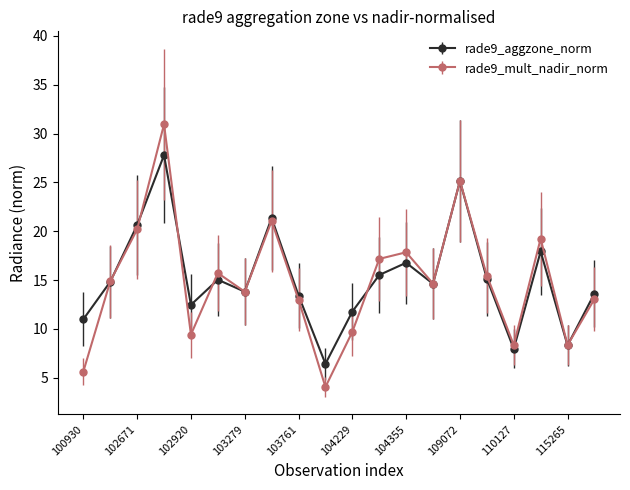

At how many categories does at least one series exceed 7?

19